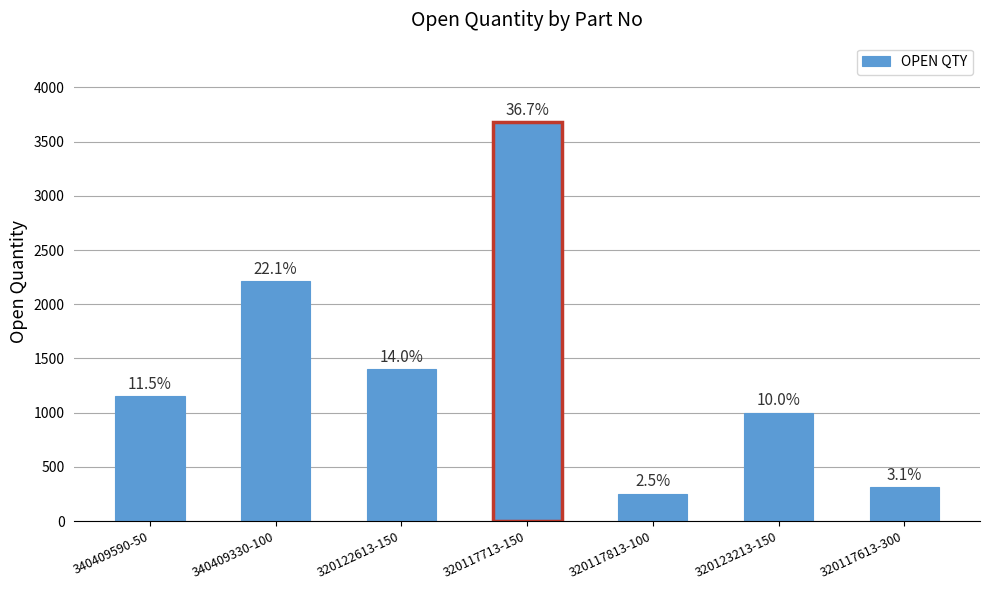

What is the difference between the values at 320117713-150 and 320117813-100?

3423